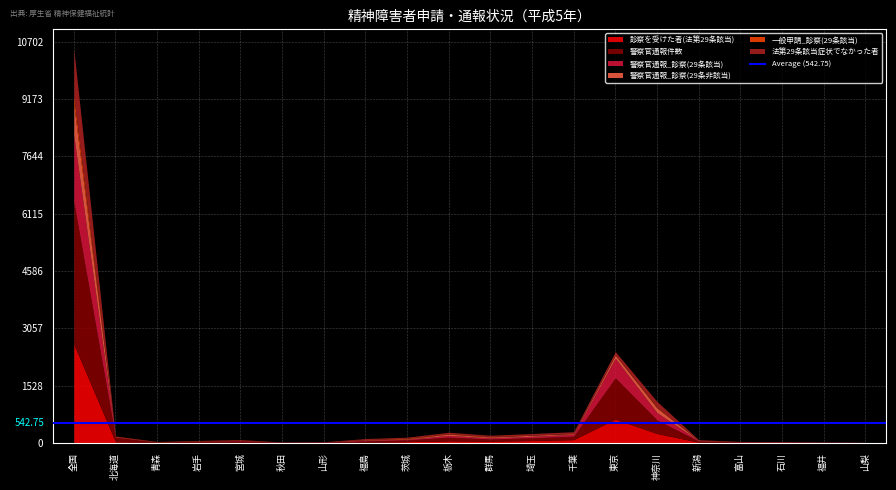

What position from the left is 秋田?

6